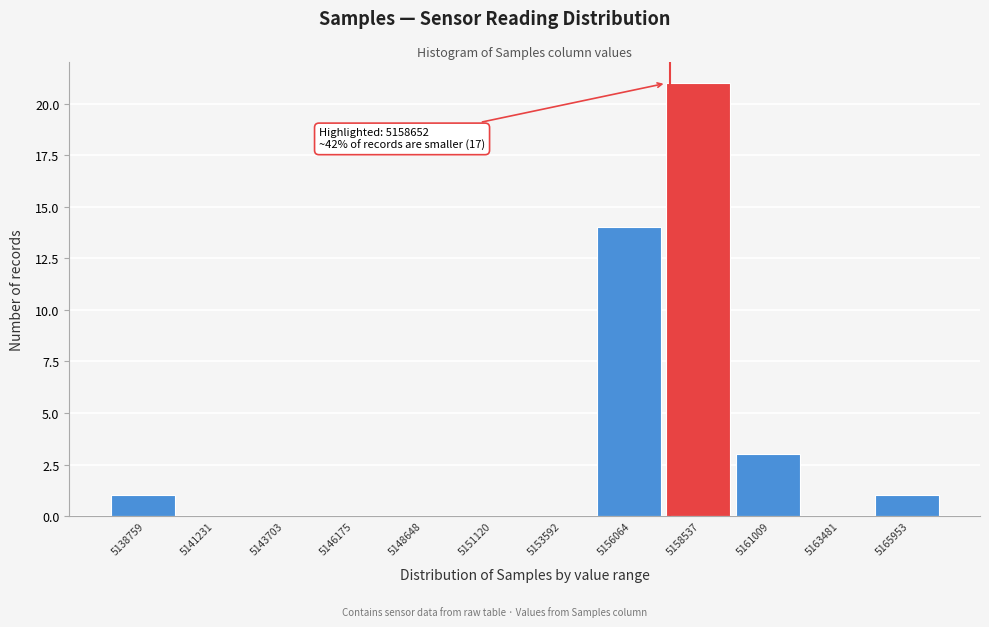

Reading left to right, list all the values displayed in this chart.

5138759=1	5141231=0	5143703=0	5146175=0	5148648=0	5151120=0	5153592=0	5156064=14	5158537=21	5161009=3	5163481=0	5165953=1